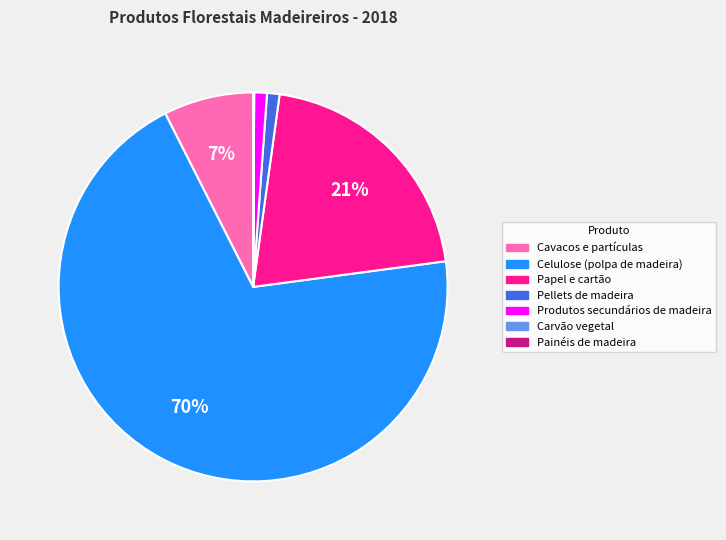

What is the majority slice?

Celulose (polpa de madeira)